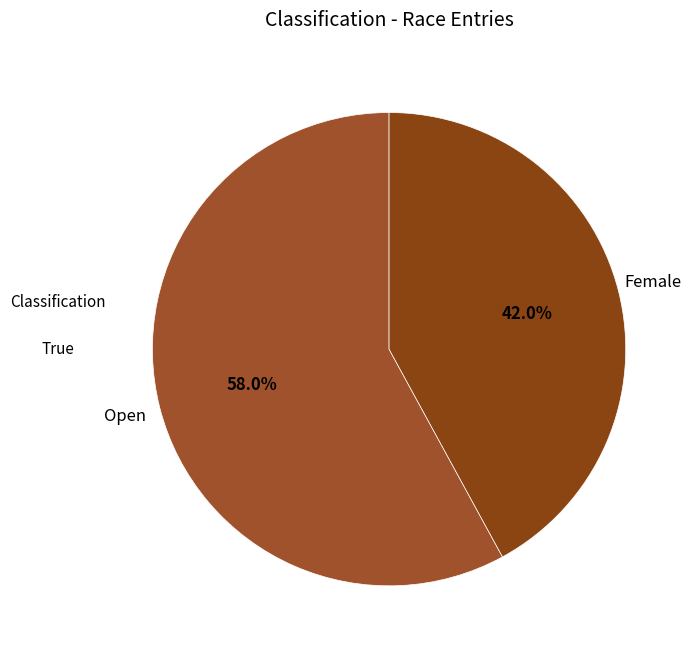

What is the smallest slice in the pie chart?

Female